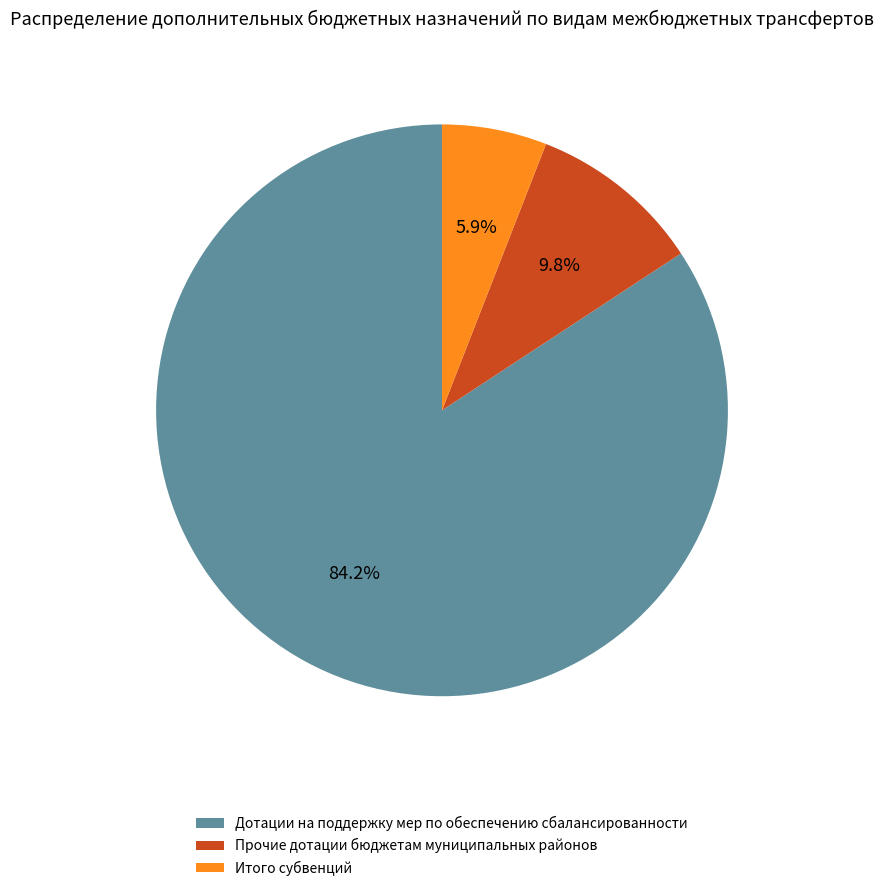

How many slices are in this pie chart?

3